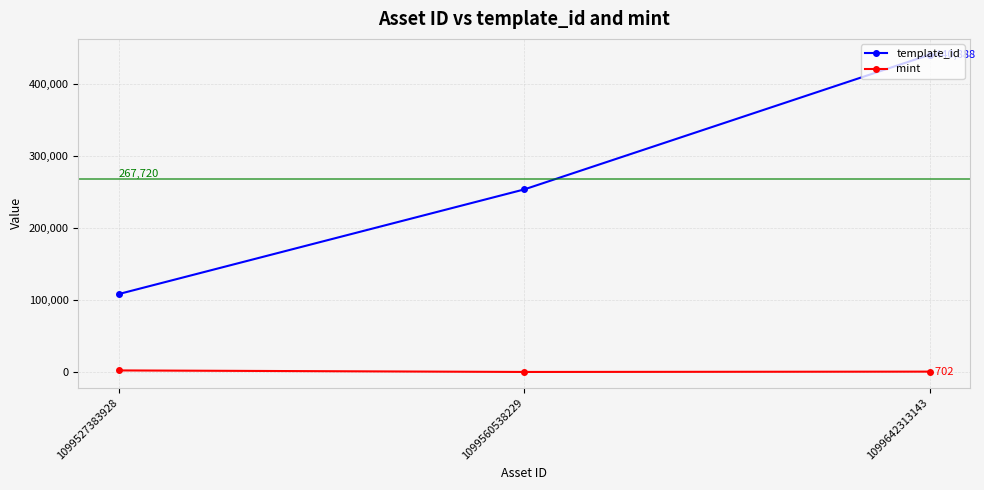

What is the minimum value shown in the chart?

237